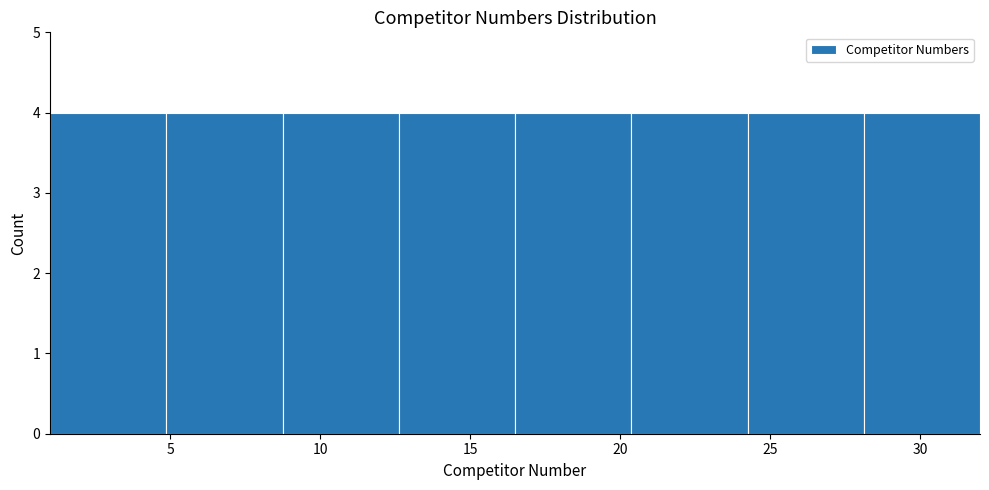

How tall is the bar that spans 24.5 to 28.0 on the x-axis? Neither the bar edges nor the heights are printed on the chart, so give them approximately, as read against the axes.

4